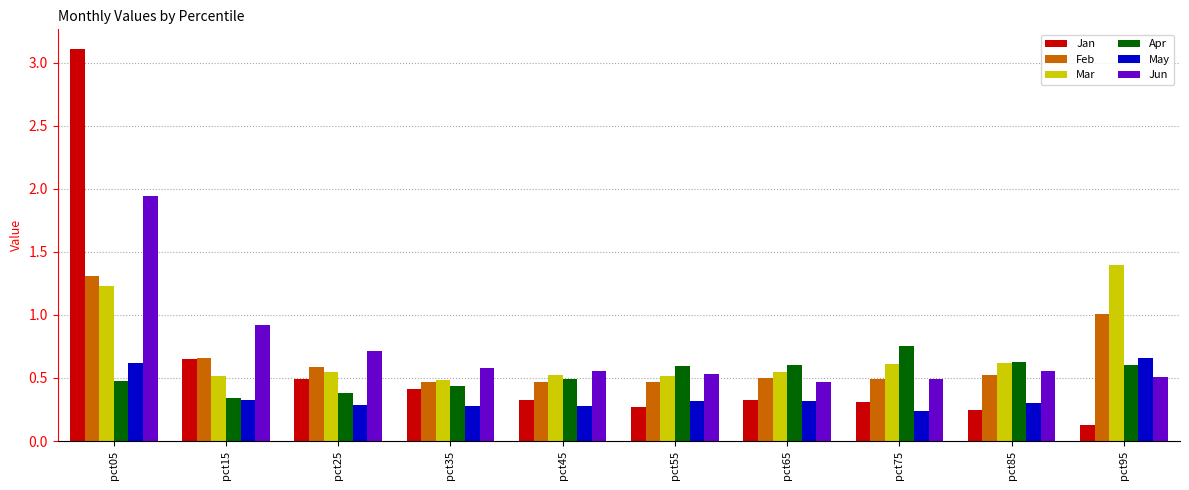

At which category does the chart reach its peak across all series?

pct05